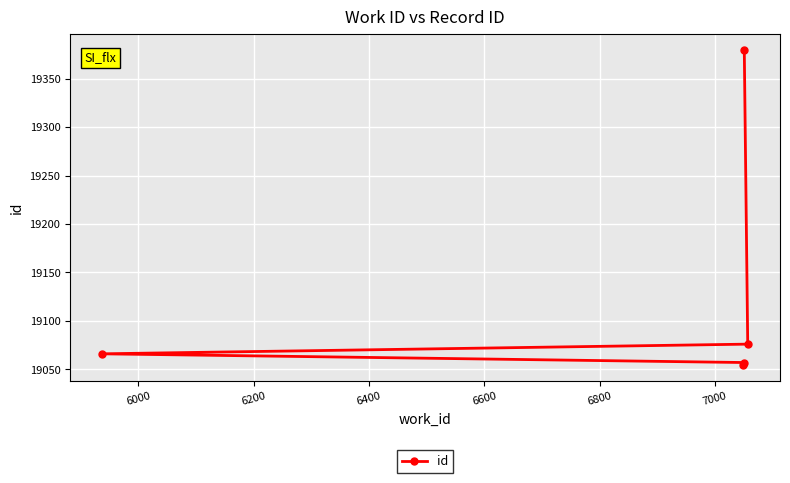

How many lines are shown in the chart?

1